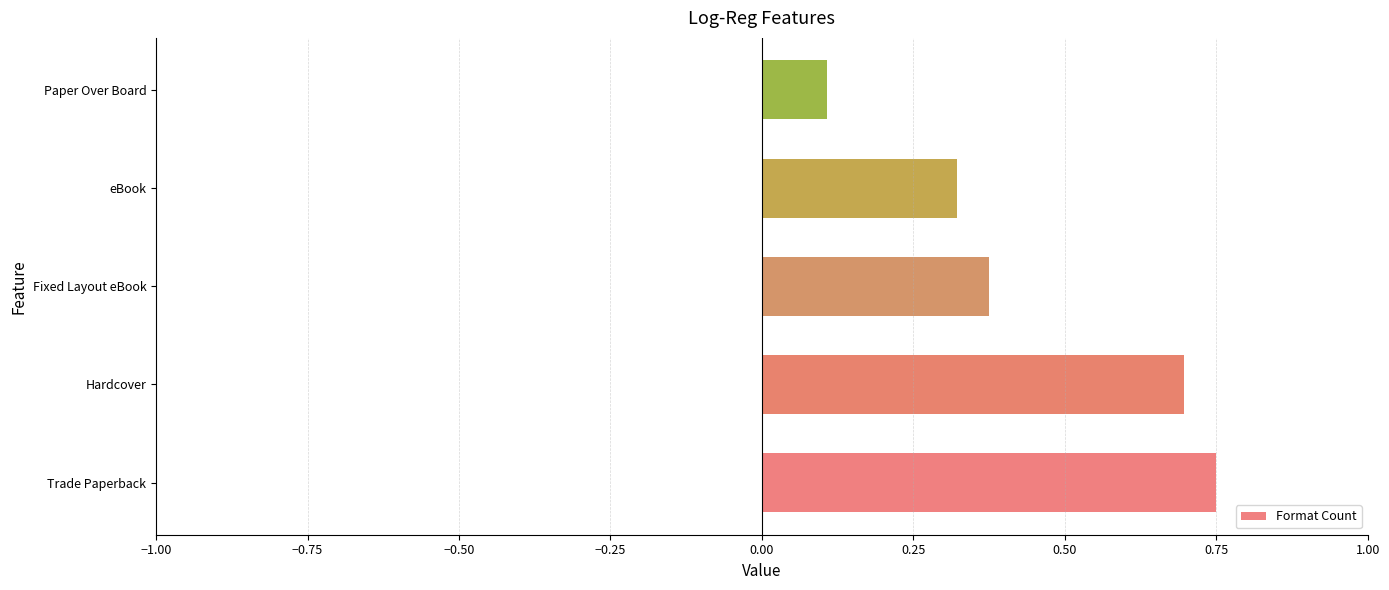

What is the average value?

0.5